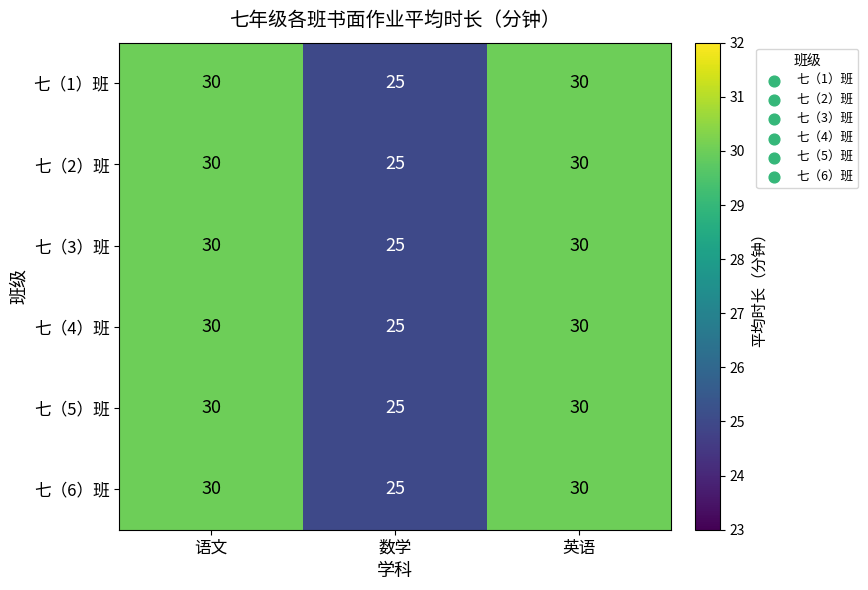

What is the total value across all series at 语文?

180